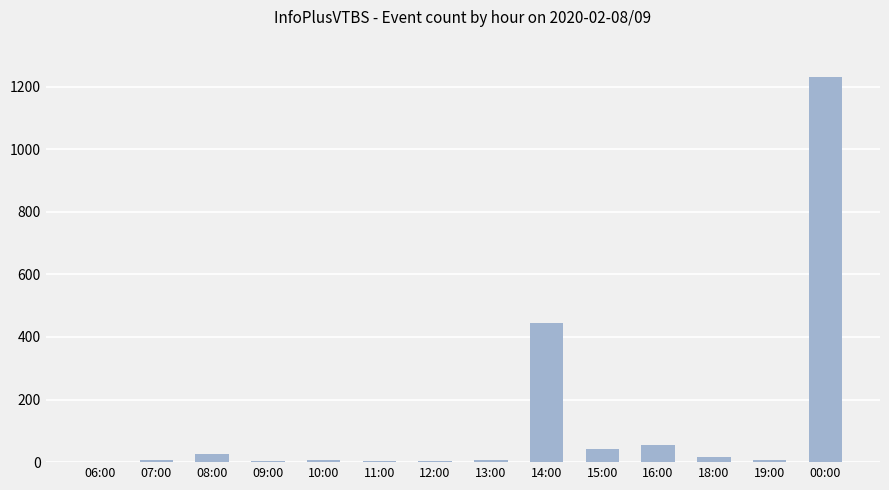

At which category does the chart reach its peak across all series?

00:00